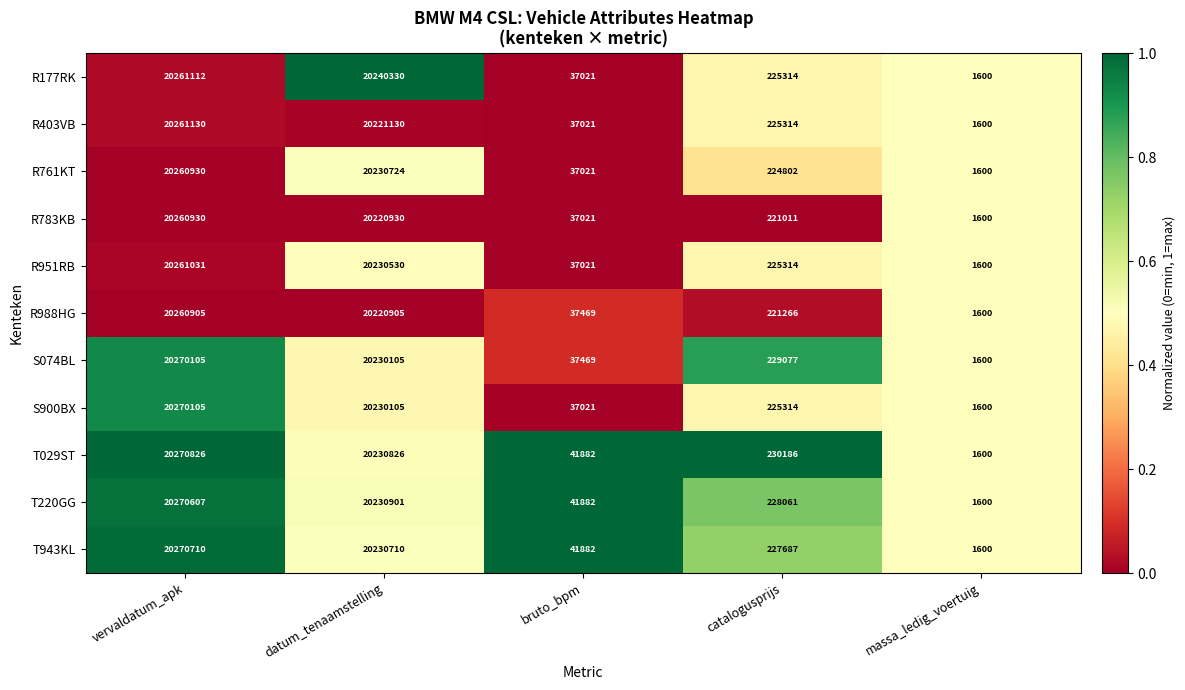

List the labels in order of R177RK value, largest first.

vervaldatum_apk, datum_tenaamstelling, catalogusprijs, bruto_bpm, massa_ledig_voertuig